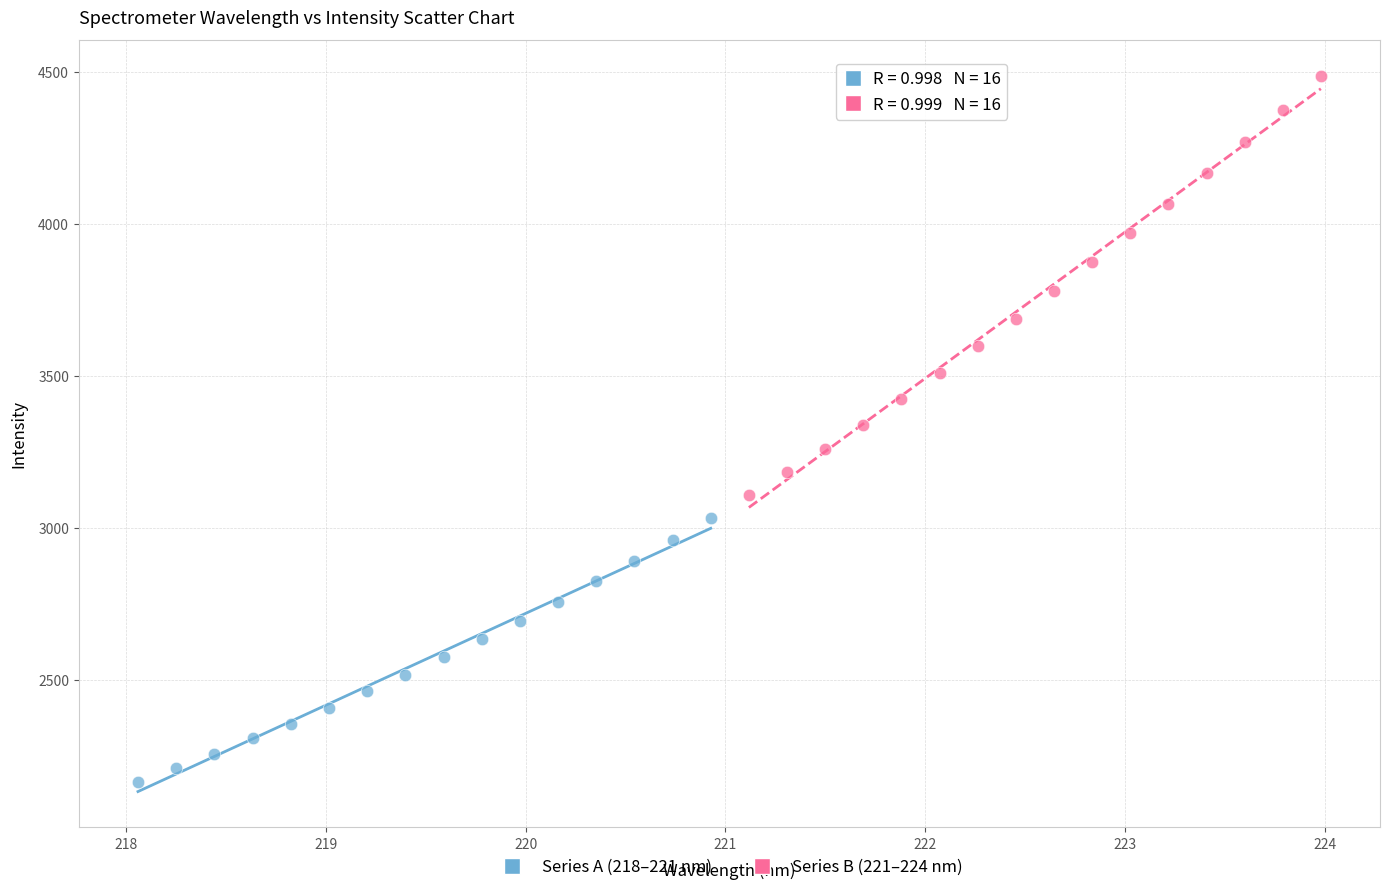

Which series has the widest spread of Y values?

Series B (221–224 nm)